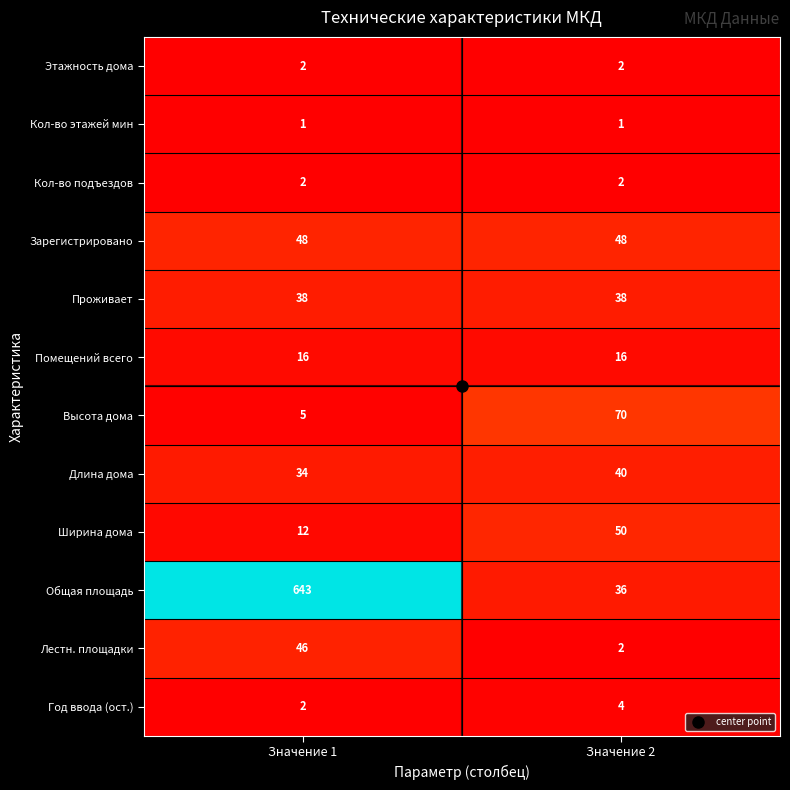

What is the greatest value displayed?

643